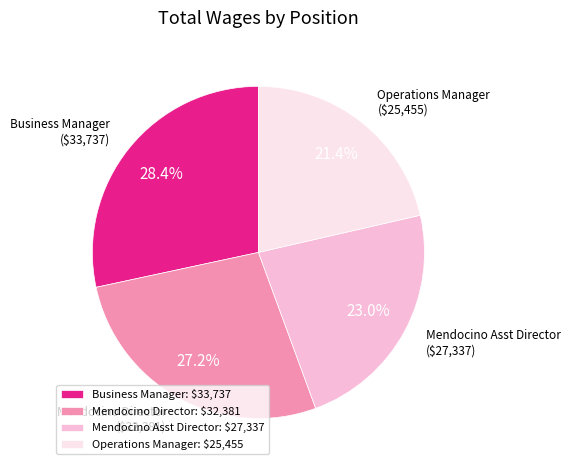

Which slice is the smallest?

Operations Manager